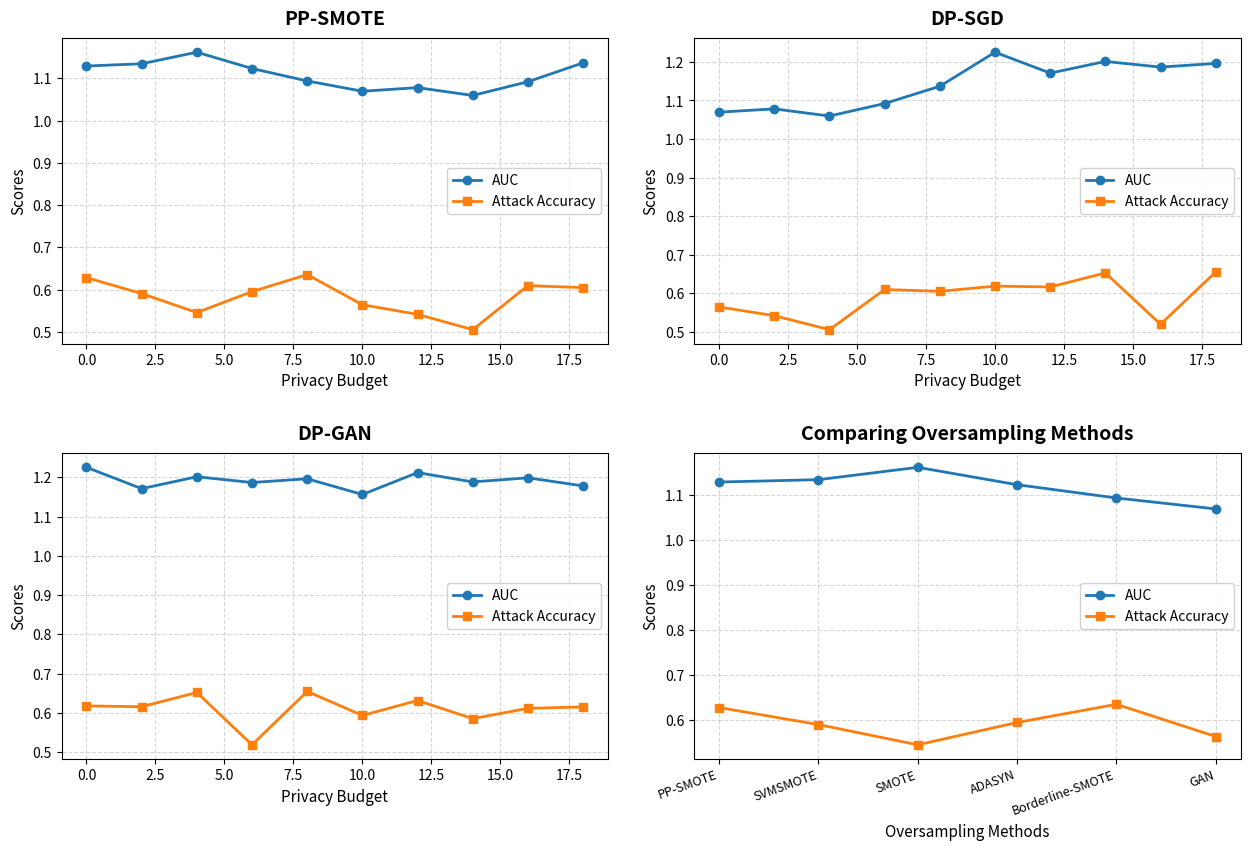

What is the approximate value of Attack Accuracy at Borderline-SMOTE?

0.6